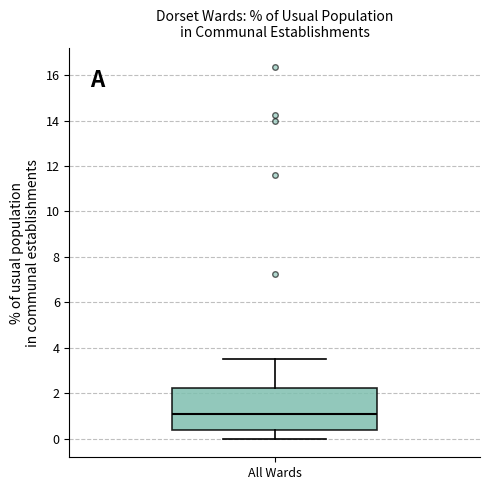

Read this box plot against the y-axis: the position of the median line, the range covered by the box, and the ends of both whiskers. The values are not printed on the chart, so give them approximately, as read against the axis.

median 1.0, box 0.4 to 2.2, whiskers 0.0 to 3.6